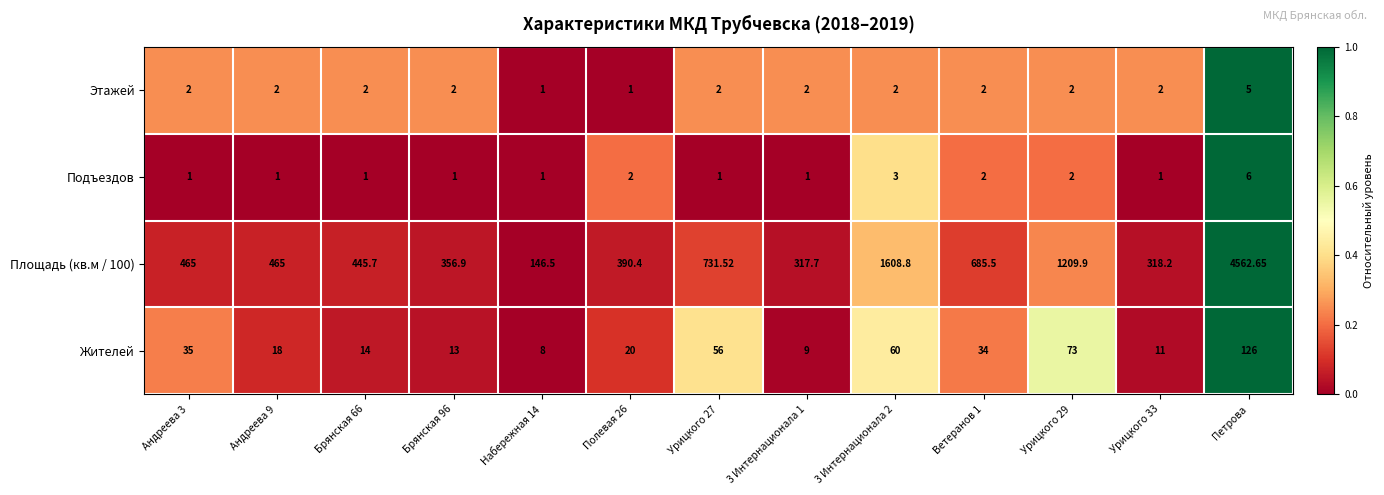

At which category does the chart reach its peak across all series?

Петрова